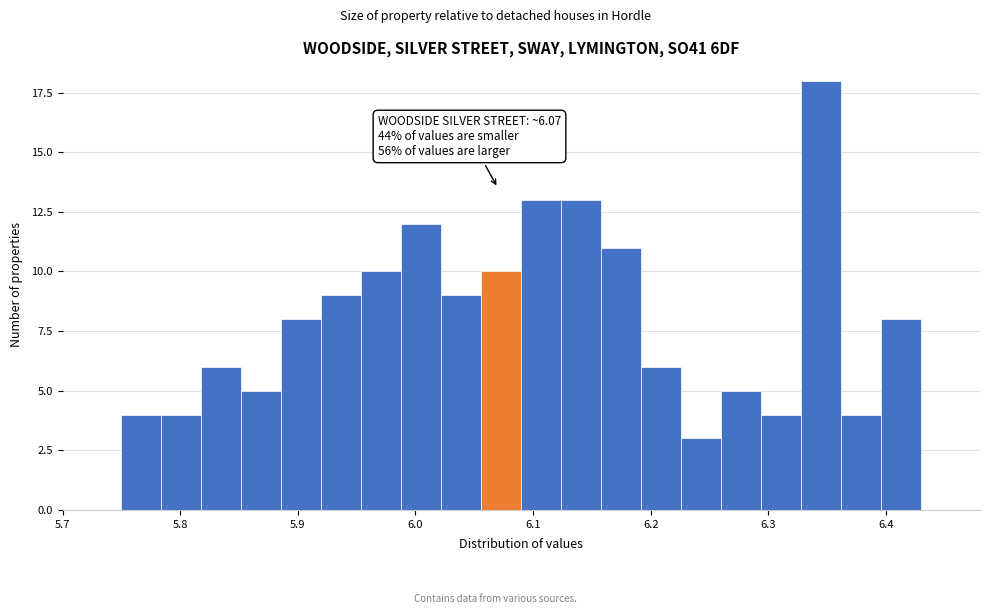

Around what value on the x-axis is the tallest bar? Give the approximate position of its centre, as read against the axis.

6.35